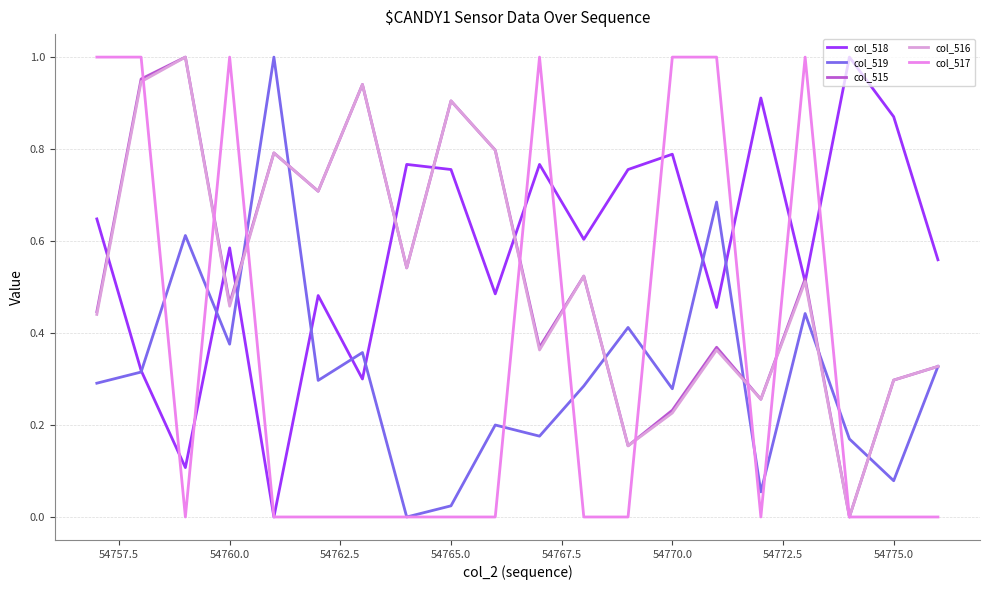

Is this an area chart (filled region under the line)?

No